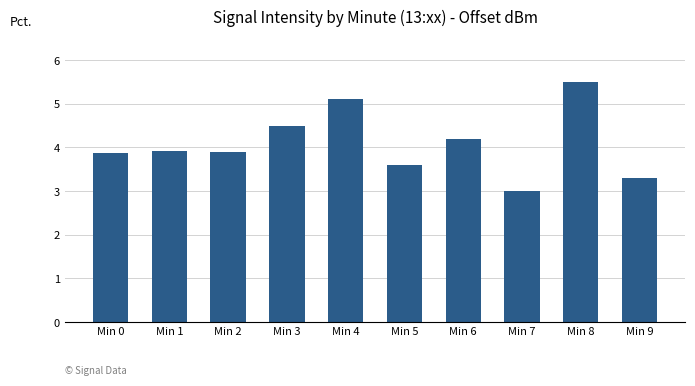

The value at Min 6 is 4.2. True or false?

True